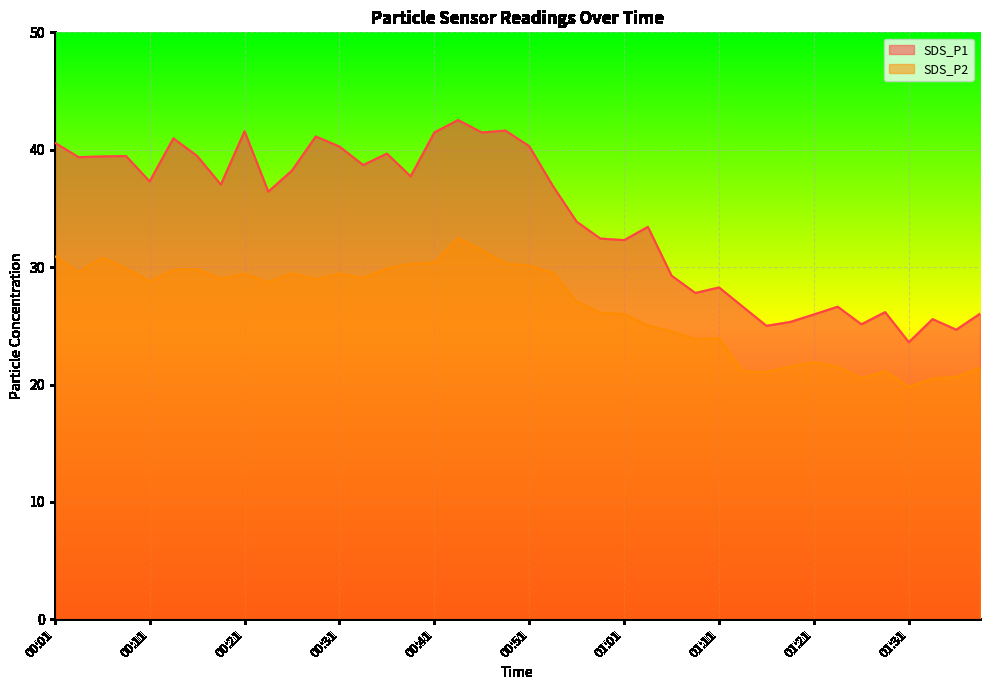

Reading left to right, transcribe all the data shown in this chart.

SDS_P1: 40.6	39.4	39.4	39.5	37.3	41.0	39.5	37.0	41.6	36.4	38.2	41.1	40.3	38.7	39.7	37.7	41.5	42.5	41.5	41.6	40.3	36.9	33.9	32.4	32.3	33.4	29.3	27.8	28.3	26.6	25.0	25.3	26.0	26.6	25.1	26.2	23.6	25.6	24.7	26.0
SDS_P2: 30.9	29.6	30.8	29.9	28.8	29.8	29.8	29.0	29.4	28.7	29.5	29.0	29.4	29.1	29.9	30.3	30.4	32.5	31.5	30.3	30.1	29.5	27.1	26.1	26.0	25.0	24.5	23.9	23.9	21.1	21.1	21.5	21.9	21.5	20.5	21.1	19.8	20.5	20.6	21.4